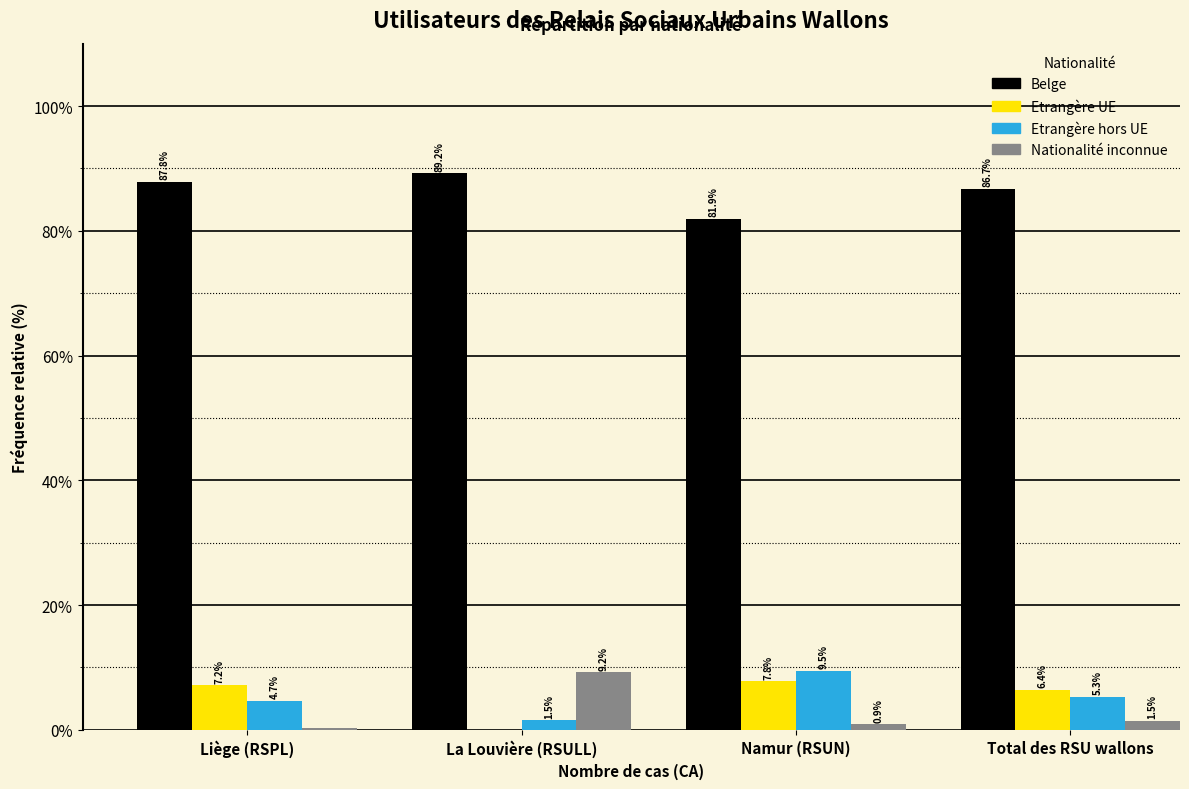

Between Liège (RSPL) and La Louvière (RSULL), which series saw the biggest shift?

Nationalité inconnue